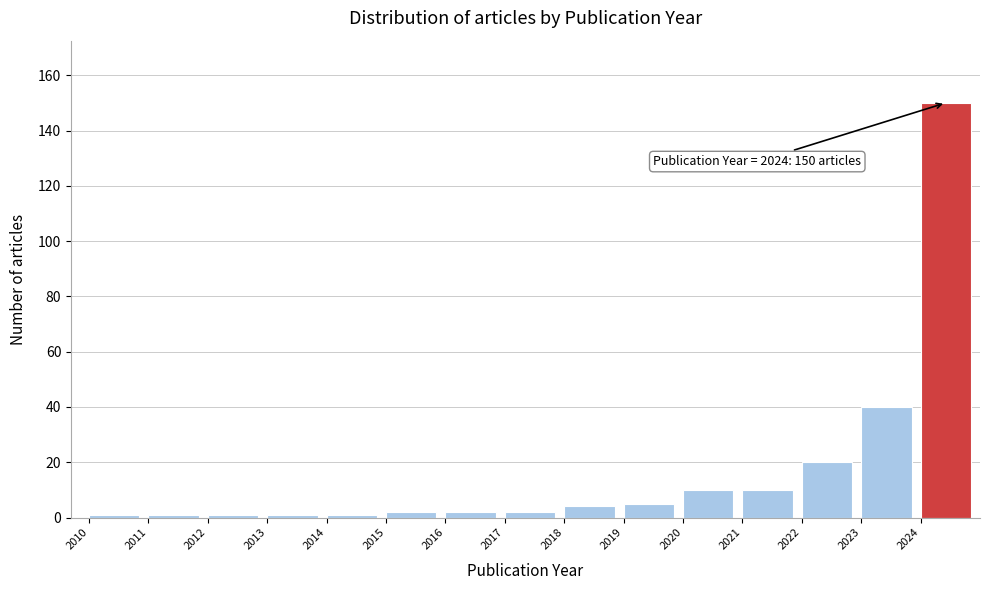

Which range on the x-axis has the tallest bar?

2024 to 2025